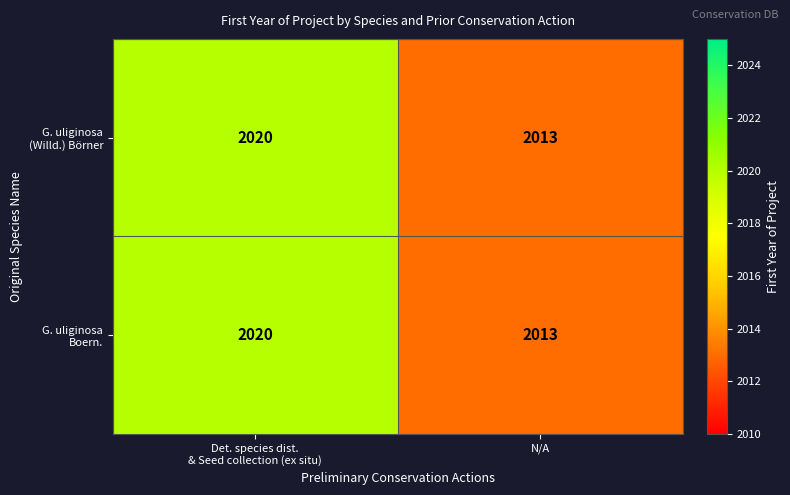

What is the total value across all series at N/A?

4026